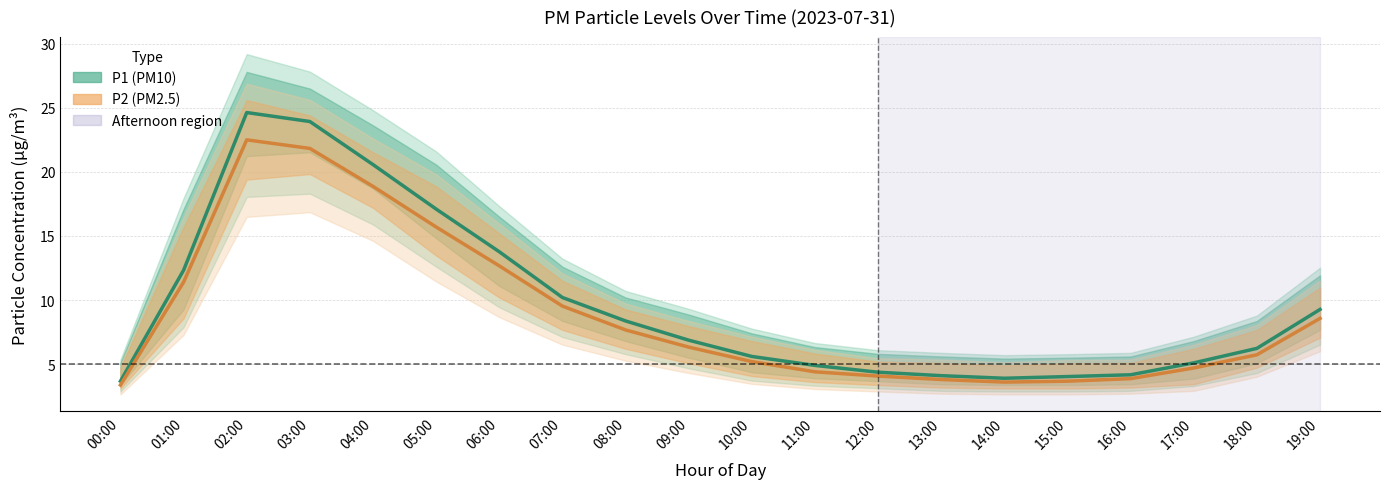

True or false: P1 (PM10) and P2 (PM2.5) intersect in this chart.

False